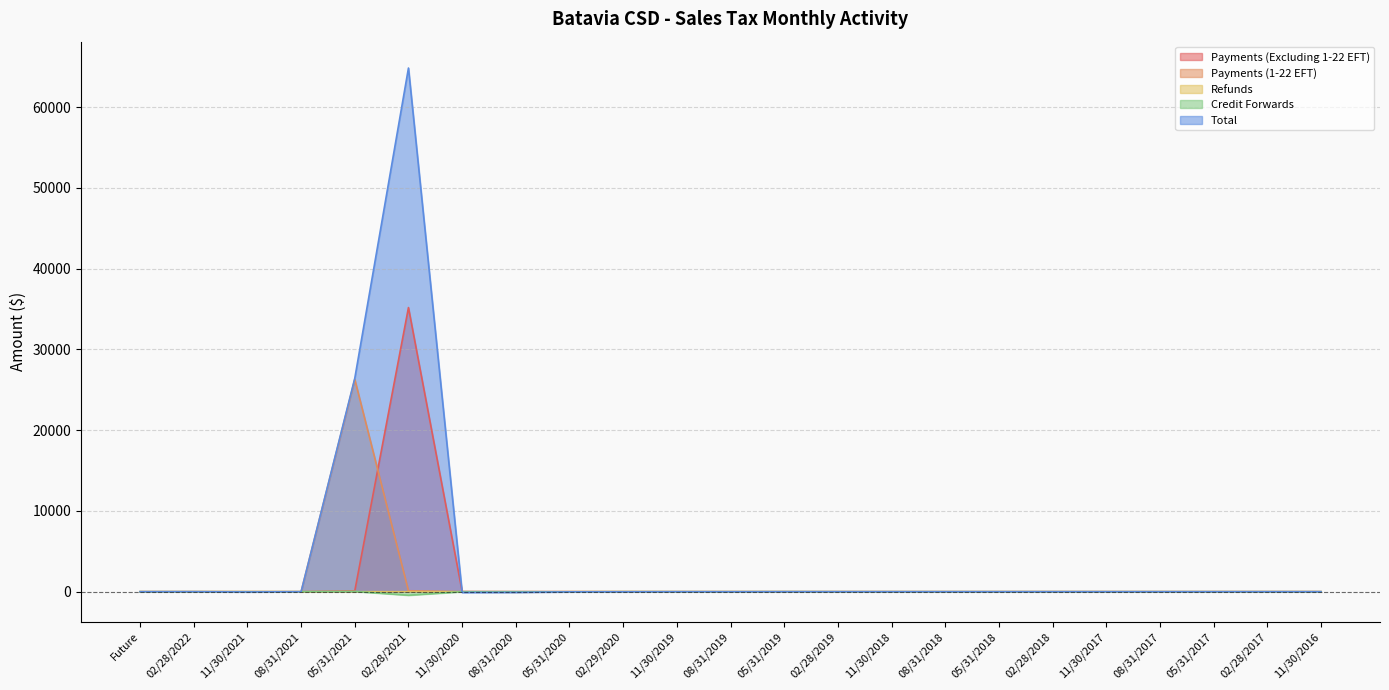

Reading left to right, extract all data points from this chart.

Payments (Excluding 1-22 EFT): Future=0.0	02/28/2022=1.4	11/30/2021=0.0	08/31/2021=0.0	05/31/2021=104.7	02/28/2021=35177.0	11/30/2020=17.8	08/31/2020=6.3	05/31/2020=4.0	02/29/2020=5.0	11/30/2019=1.1	08/31/2019=1.0	05/31/2019=0.7	02/28/2019=1.0	11/30/2018=0.4	08/31/2018=0.3	05/31/2018=0.4	02/28/2018=0.7	11/30/2017=0.3	08/31/2017=0.4	05/31/2017=0.4	02/28/2017=0.7	11/30/2016=0.3
Payments (1-22 EFT): Future=0.0	02/28/2022=0.0	11/30/2021=0.0	08/31/2021=0.0	05/31/2021=26282.7	02/28/2021=119.4	11/30/2020=0.0	08/31/2020=0.0	05/31/2020=0.0	02/29/2020=0.0	11/30/2019=0.0	08/31/2019=0.0	05/31/2019=0.0	02/28/2019=0.0	11/30/2018=0.0	08/31/2018=0.0	05/31/2018=0.0	02/28/2018=0.0	11/30/2017=0.0	08/31/2017=0.0	05/31/2017=0.0	02/28/2017=0.0	11/30/2016=0.0
Refunds: Future=0.0	02/28/2022=0.0	11/30/2021=0.0	08/31/2021=0.0	05/31/2021=-0.1	02/28/2021=-1.6	11/30/2020=-10.9	08/31/2020=-48.7	05/31/2020=-0.0	02/29/2020=-2.3	11/30/2019=-0.1	08/31/2019=-0.0	05/31/2019=0.0	02/28/2019=-0.4	11/30/2018=-0.0	08/31/2018=0.0	05/31/2018=-0.3	02/28/2018=0.0	11/30/2017=-0.7	08/31/2017=0.0	05/31/2017=0.0	02/28/2017=0.0	11/30/2016=0.0
Credit Forwards: Future=0.0	02/28/2022=0.9	11/30/2021=0.0	08/31/2021=0.0	05/31/2021=32.5	02/28/2021=-433.9	11/30/2020=0.6	08/31/2020=0.7	05/31/2020=-9.8	02/29/2020=6.9	11/30/2019=0.4	08/31/2019=-0.1	05/31/2019=7.4	02/28/2019=0.0	11/30/2018=0.0	08/31/2018=0.0	05/31/2018=-0.0	02/28/2018=0.0	11/30/2017=0.0	08/31/2017=0.0	05/31/2017=0.0	02/28/2017=0.0	11/30/2016=0.0
Total: Future=0.0	02/28/2022=2.2	11/30/2021=-28.7	08/31/2021=0.0	05/31/2021=26425.6	02/28/2021=64832.1	11/30/2020=-95.9	08/31/2020=-83.0	05/31/2020=-18.3	02/29/2020=-15.5	11/30/2019=-2.4	08/31/2019=-6.0	05/31/2019=-0.4	02/28/2019=0.3	11/30/2018=-0.6	08/31/2018=-0.0	05/31/2018=-0.3	02/28/2018=0.2	11/30/2017=-0.9	08/31/2017=-0.0	05/31/2017=-0.0	02/28/2017=0.1	11/30/2016=-0.0